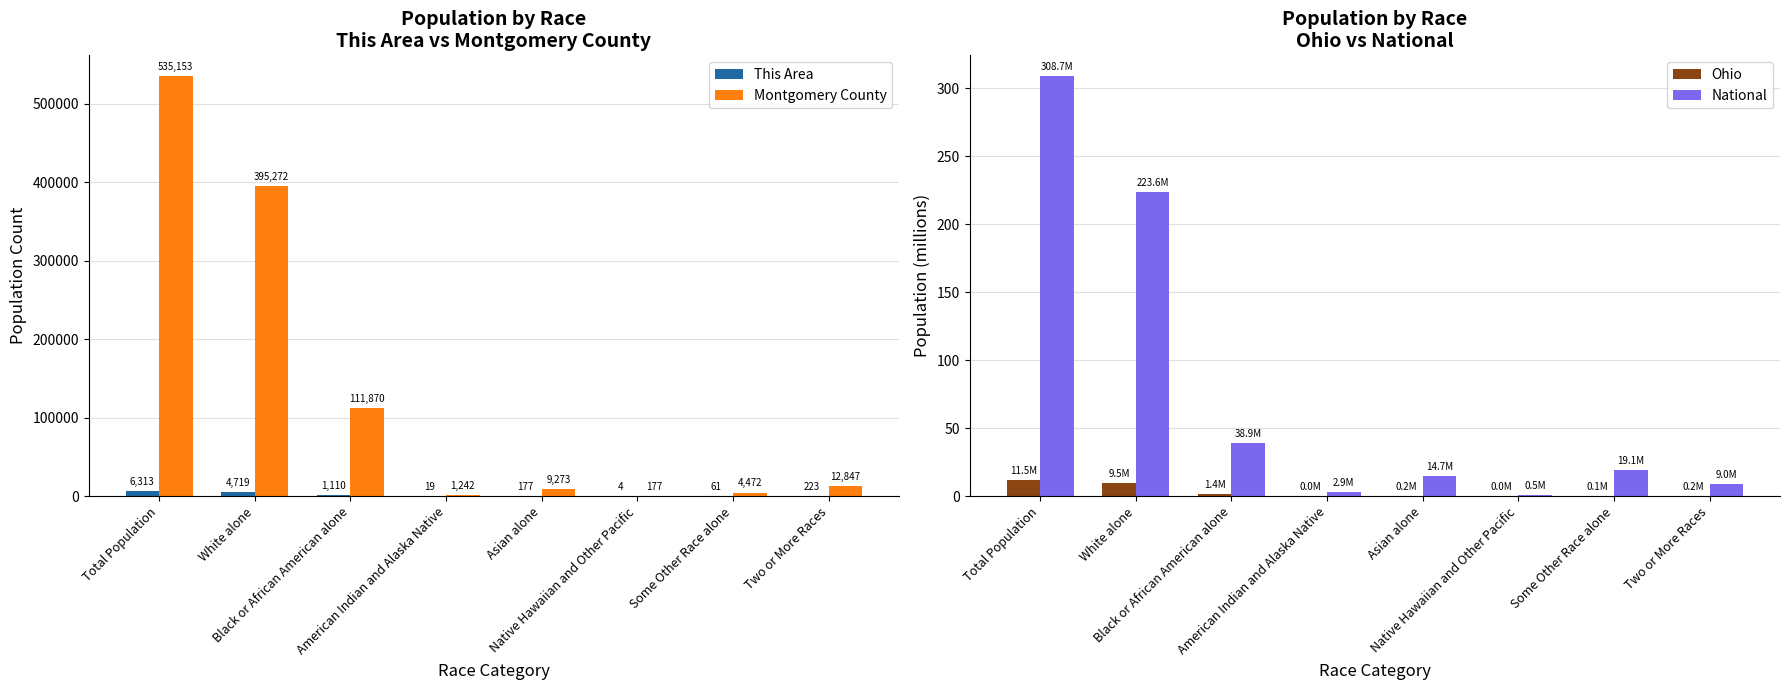

Rank the series by their maximum value, from lowest to highest.

Ohio, National, This Area, Montgomery County